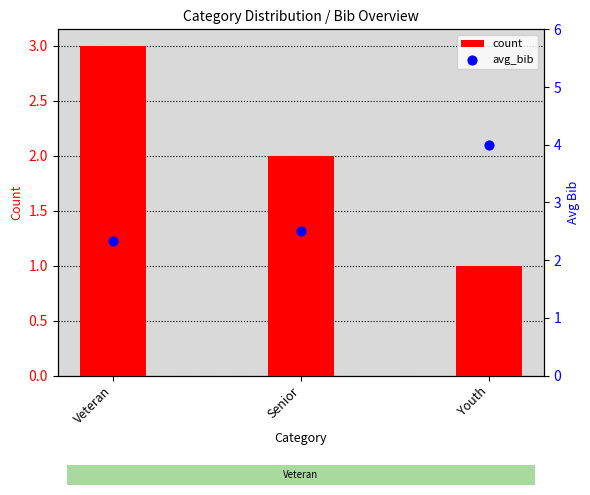

Which series contains the lowest Y value?

count